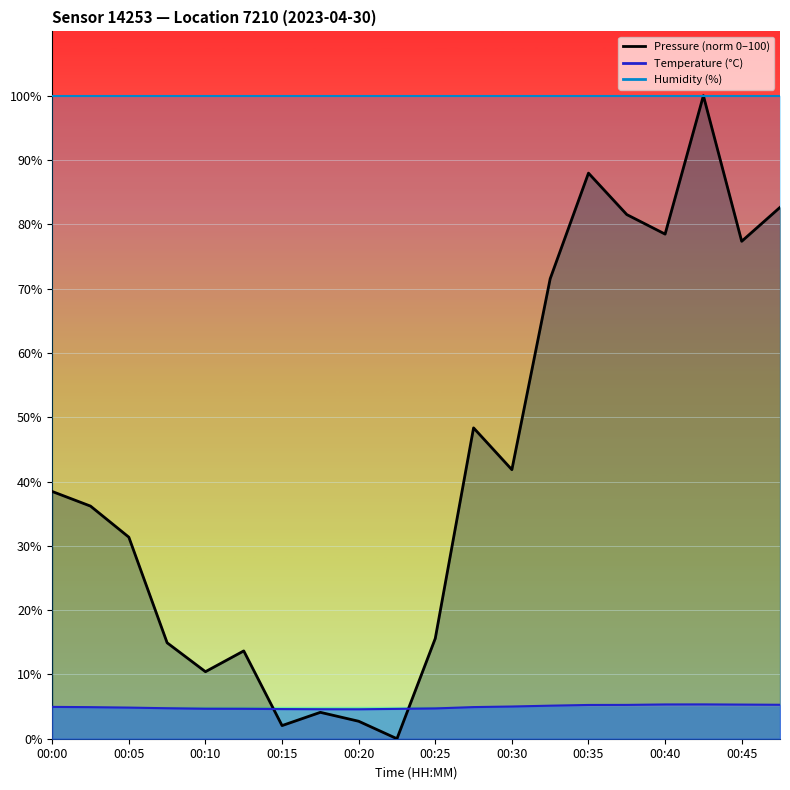

Reading left to right, extract all data points from this chart.

pressure: 00:00=38.4	00:03=36.2	00:05=31.3	00:08=14.9	00:10=10.4	00:13=13.7	00:15=2.0	00:18=4.1	00:20=2.7	00:23=0.0	00:25=15.6	00:27=48.3	00:30=41.8	00:32=71.5	00:35=88.0	00:37=81.5	00:40=78.5	00:42=100.0	00:45=77.4	00:47=82.6
temperature: 00:00=5.0	00:03=4.9	00:05=4.8	00:08=4.7	00:10=4.7	00:13=4.7	00:15=4.6	00:18=4.6	00:20=4.6	00:23=4.6	00:25=4.7	00:27=4.9	00:30=5.0	00:32=5.1	00:35=5.2	00:37=5.3	00:40=5.3	00:42=5.3	00:45=5.3	00:47=5.3